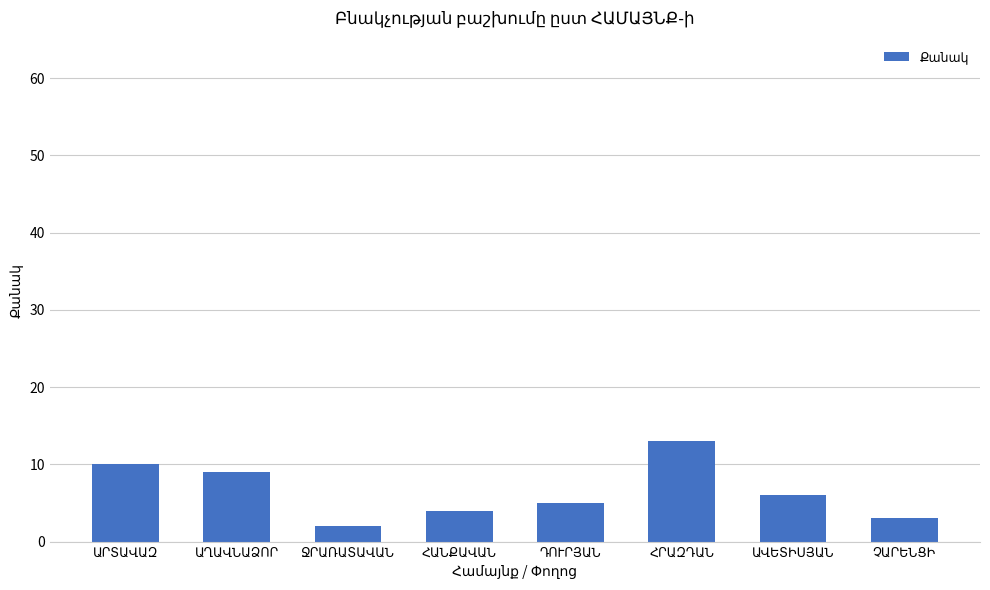

What is the greatest value displayed?

13